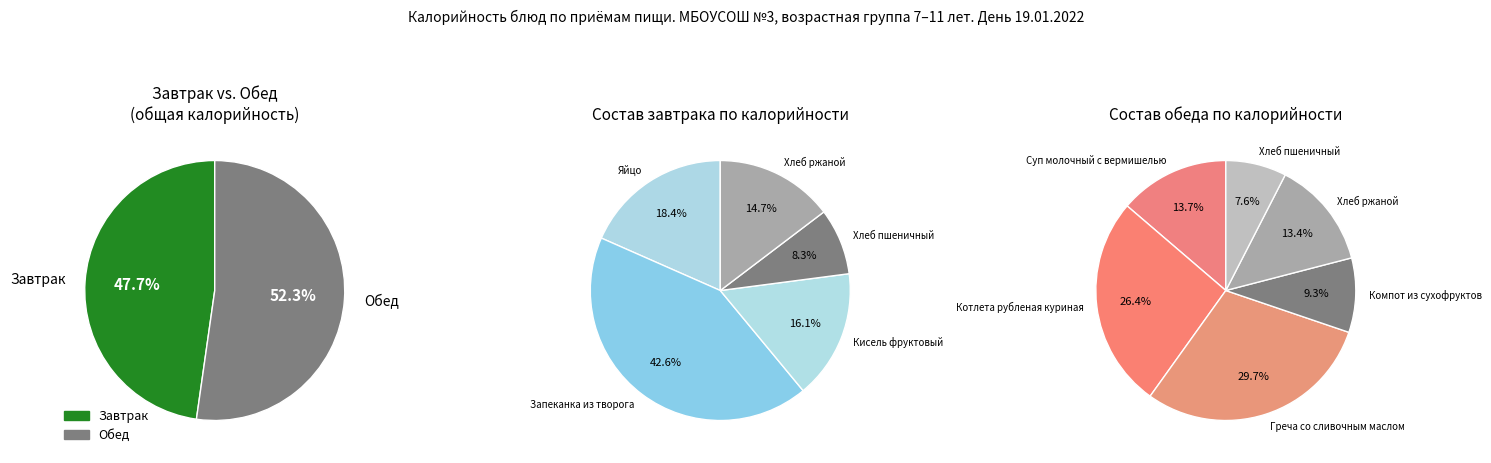

Is there a majority slice in this chart?

No